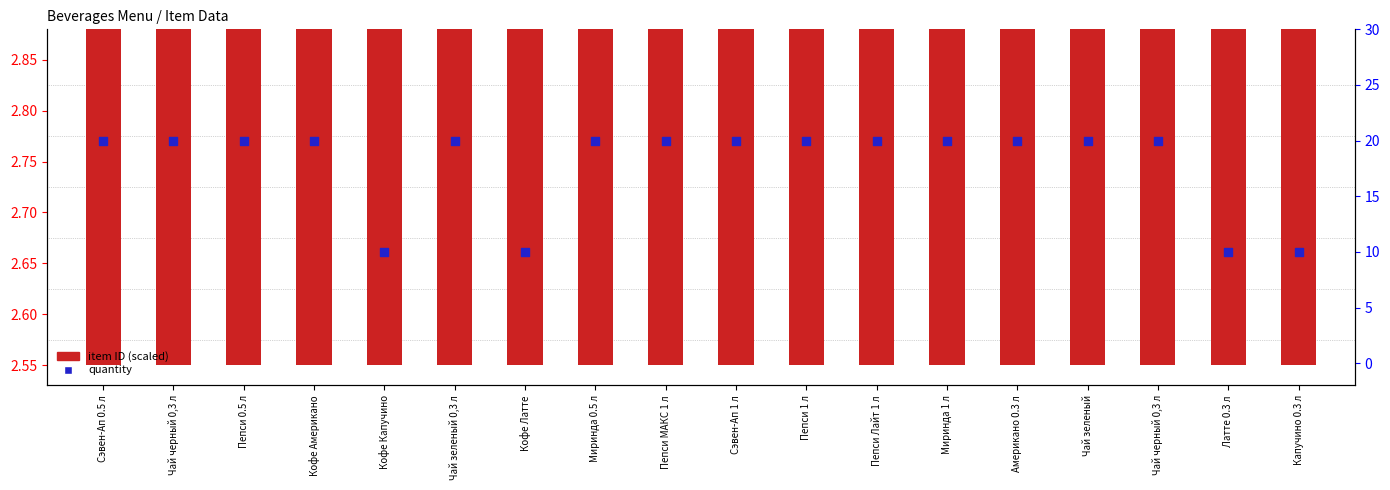

At which category is the sum across all series the highest?

Пепси МАКС 1 л